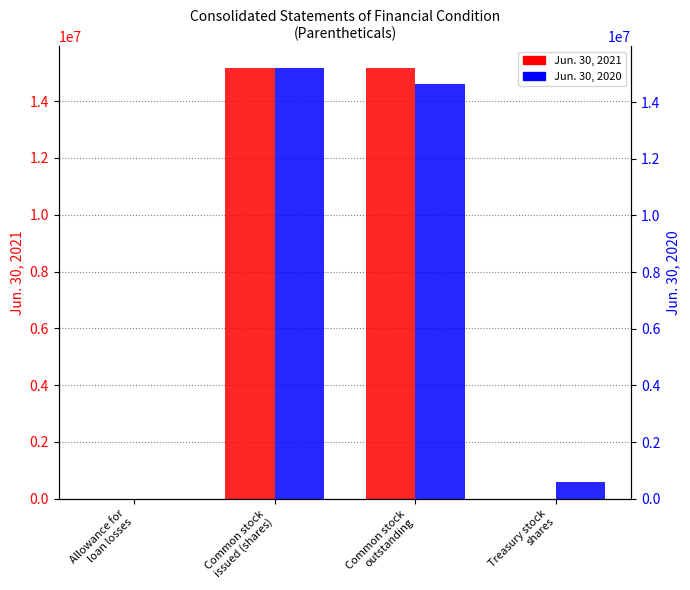

At which category does the chart reach its minimum across all series?

Treasury stock
shares